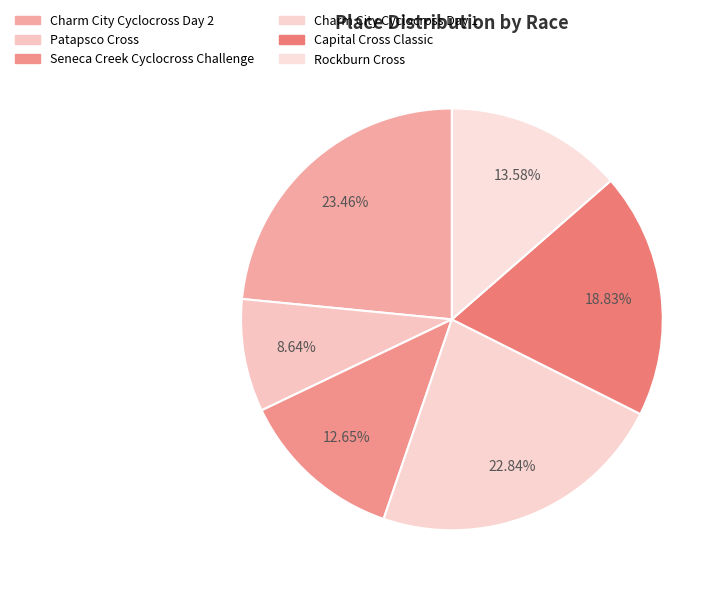

Is it true that Charm City Cyclocross Day 1 is 36% of the pie?

False